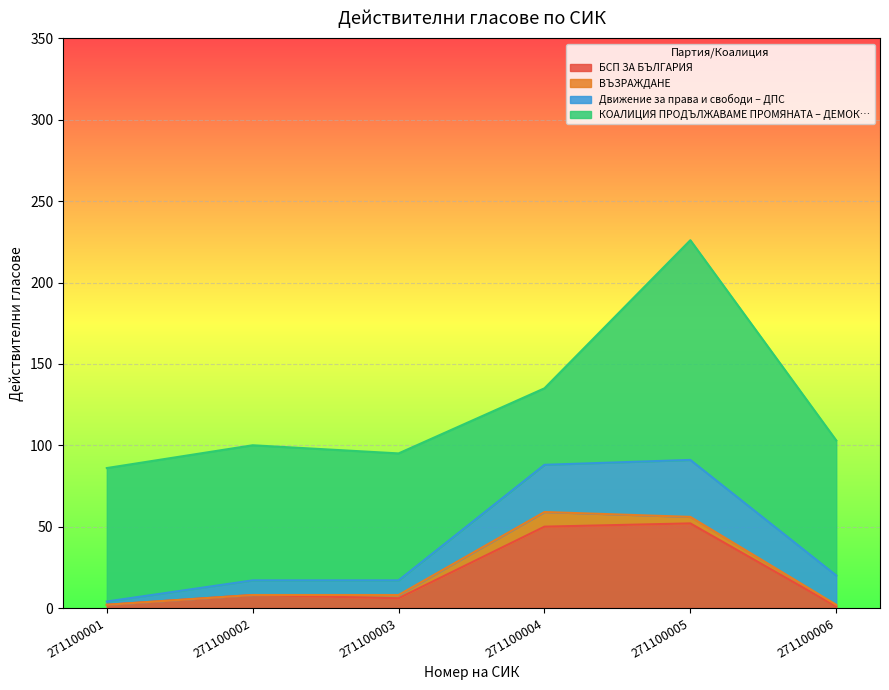

At which category is the sum across all series the highest?

271100005